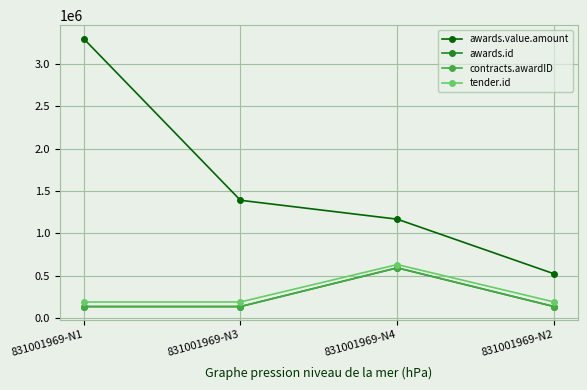

Is this an area chart (filled region under the line)?

No